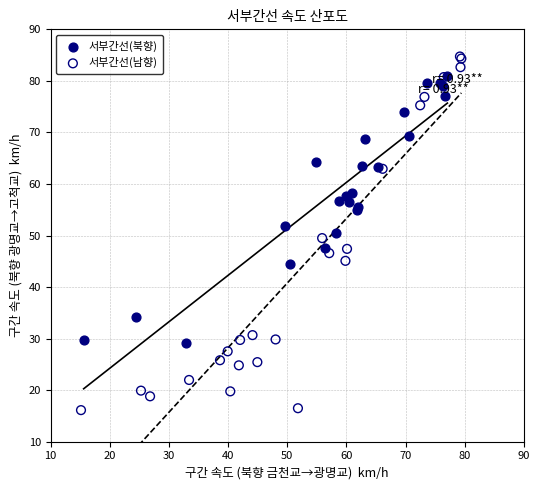

Which series reaches the maximum Y coordinate?

서부간선(남향)